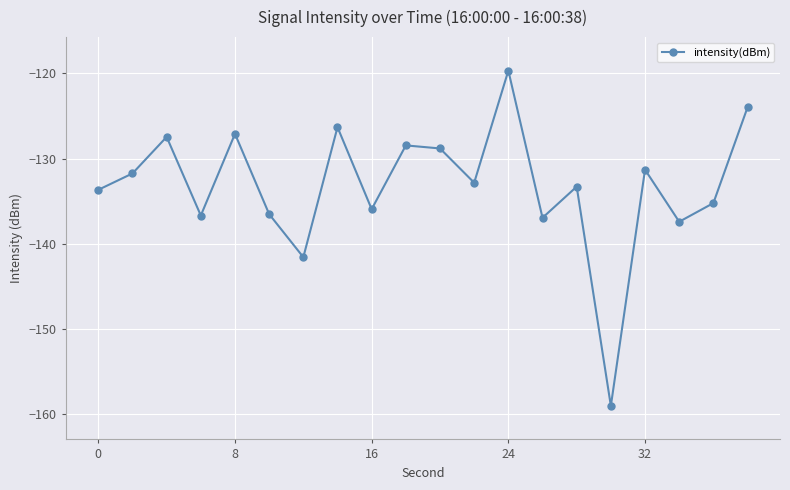

What is the value of the 2nd point from the left?

-131.7